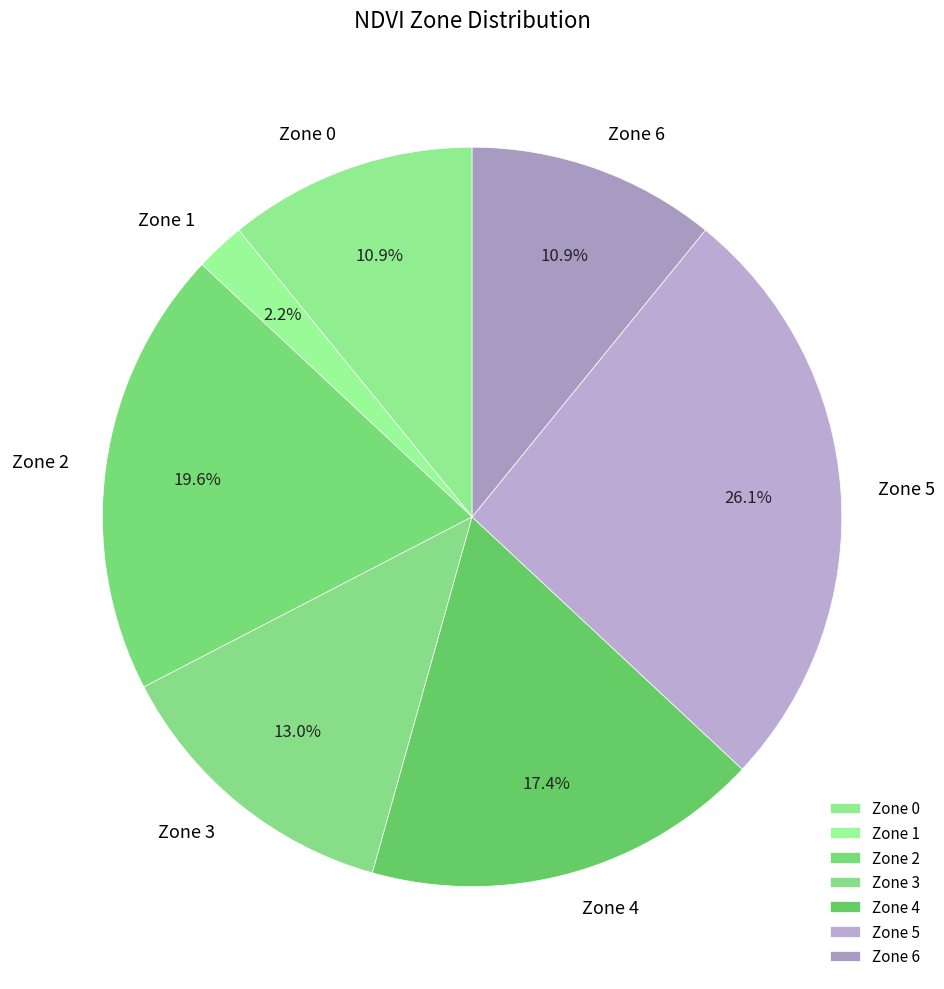

What percentage is the Zone 1 slice, to the nearest percent?

2%